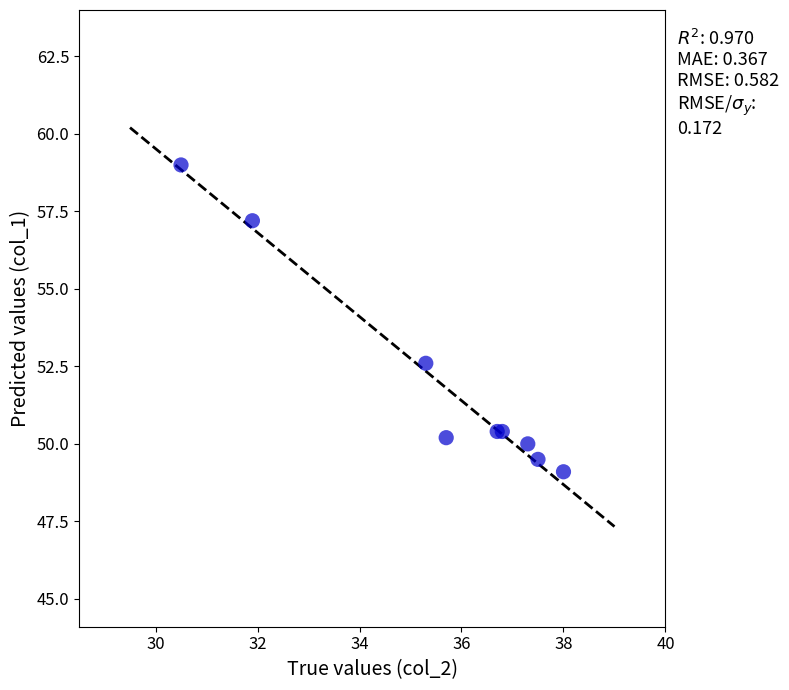

What Y value in the scatter plot is closest to 54?

52.6